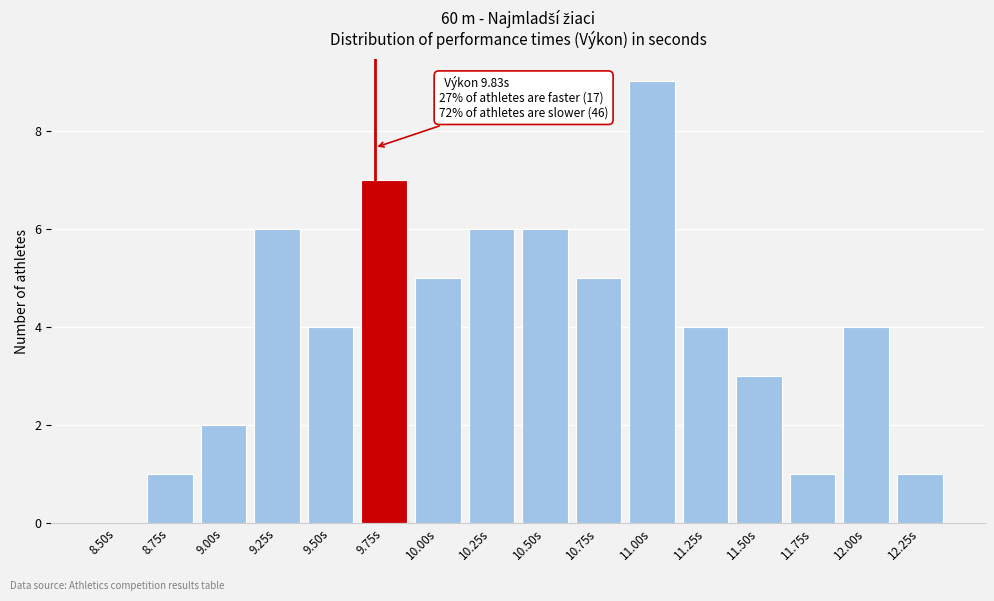

Reading left to right, transcribe all the data shown in this chart.

8.50s=0	8.75s=1	9.00s=2	9.25s=6	9.50s=4	9.75s=7	10.00s=5	10.25s=6	10.50s=6	10.75s=5	11.00s=9	11.25s=4	11.50s=3	11.75s=1	12.00s=4	12.25s=1